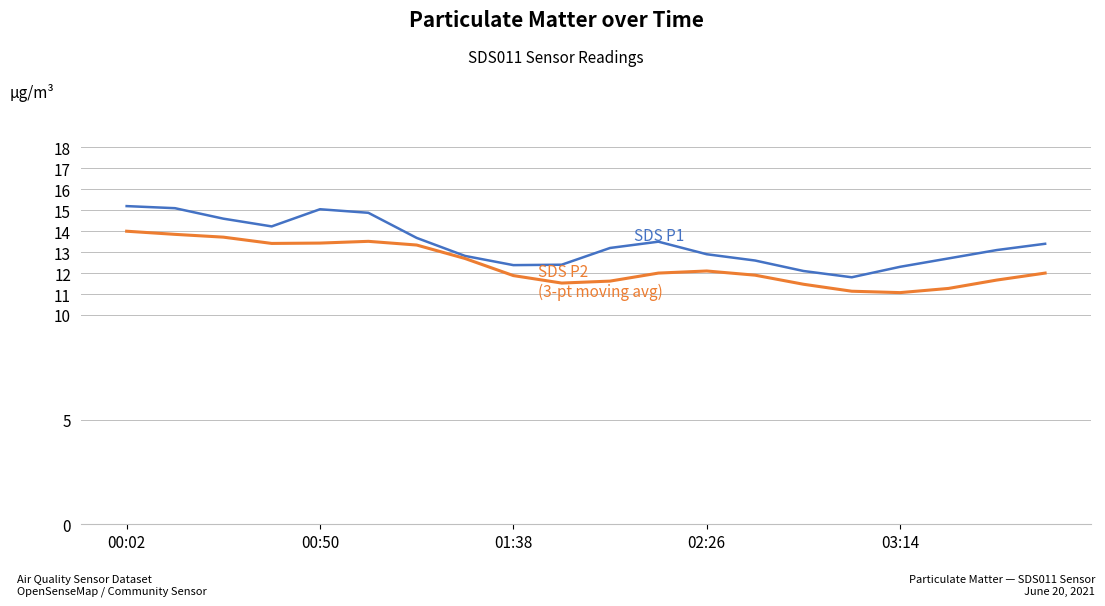

What is the smallest value displayed?

11.1